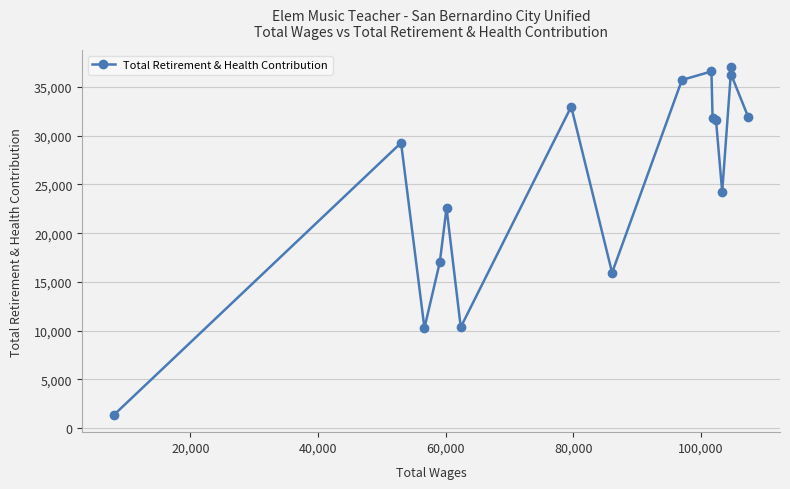

How many lines are shown in the chart?

1